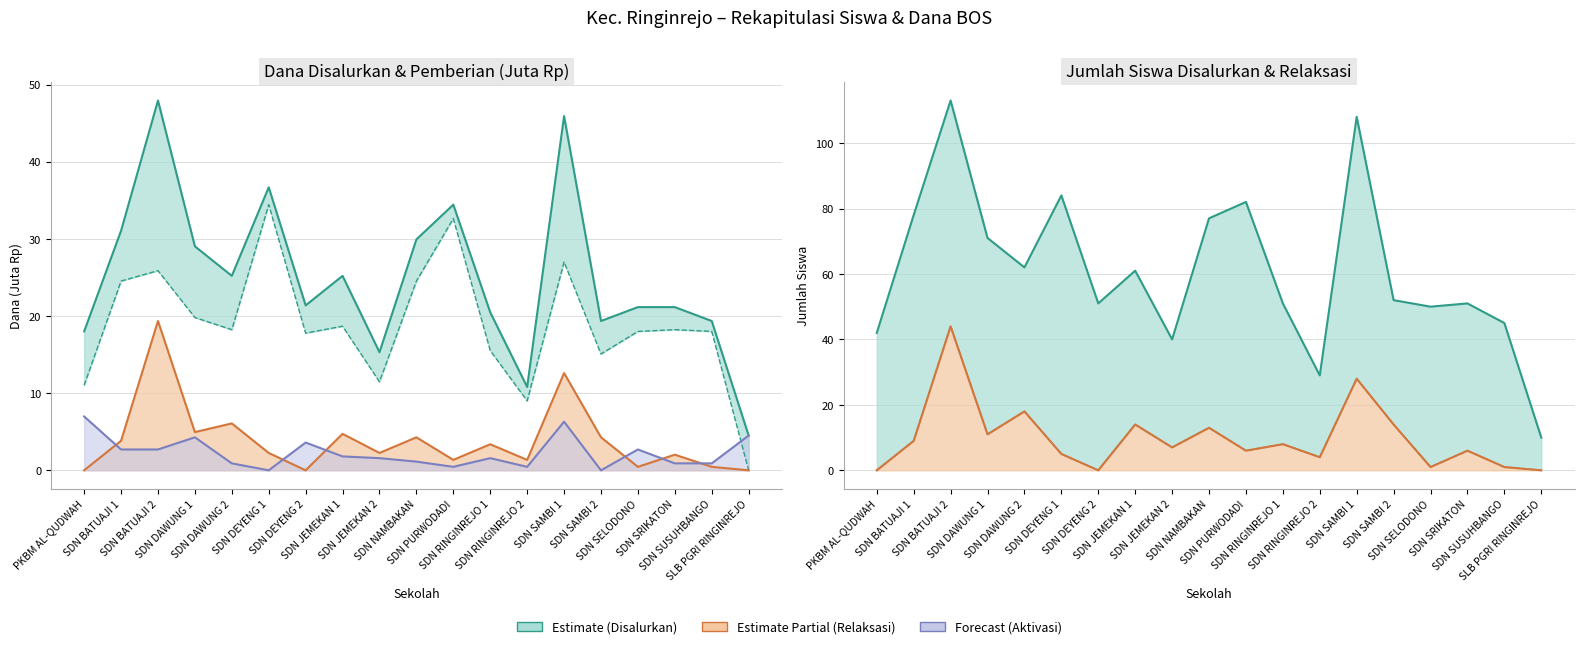

Is the value of Siswa Relaksasi at SDN DAWUNG 1 greater than the value of Relaksasi Dana at SDN SELODONO?

Yes